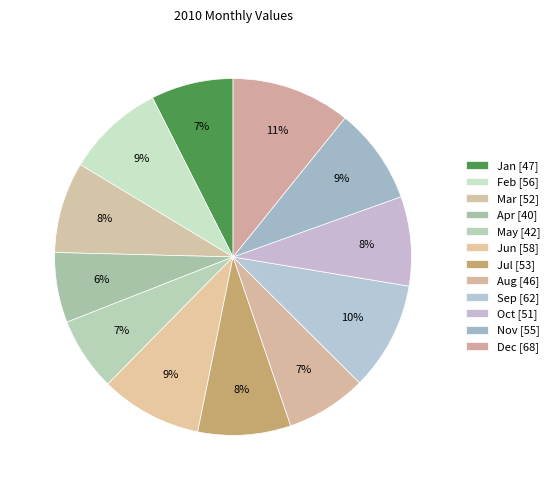

How many slices are in this pie chart?

12